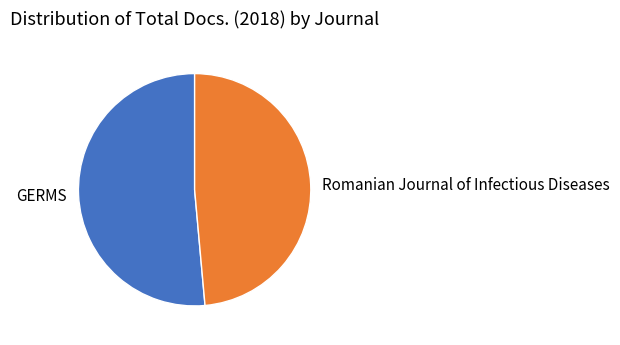

Which slice is the smallest?

Romanian Journal of Infectious Diseases